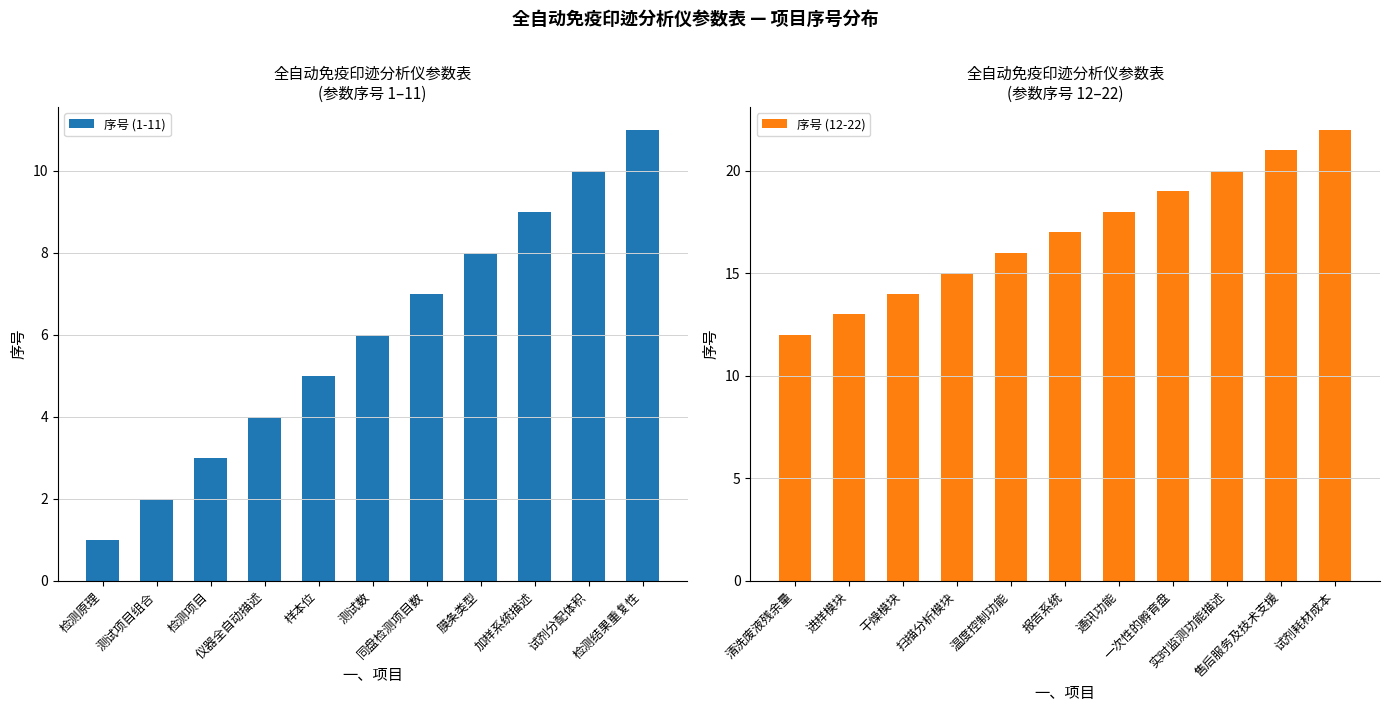

What is the value of the 序号 (12-22) bar at the 6th from the left?

17